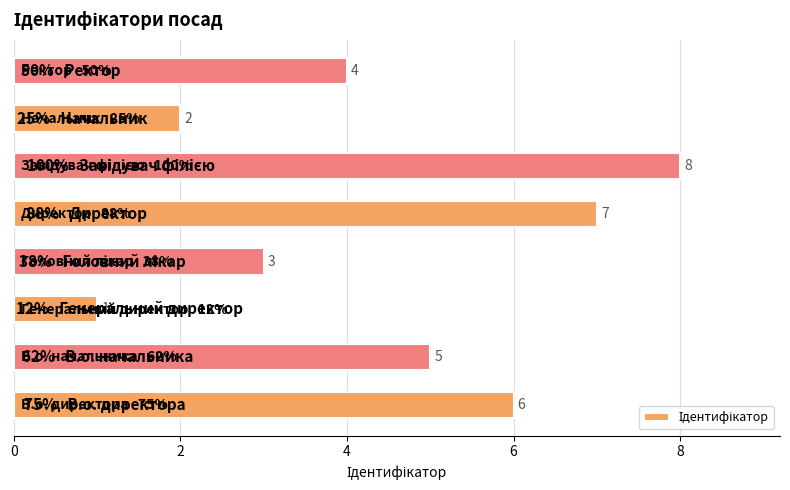

How many bars are there in total?

8